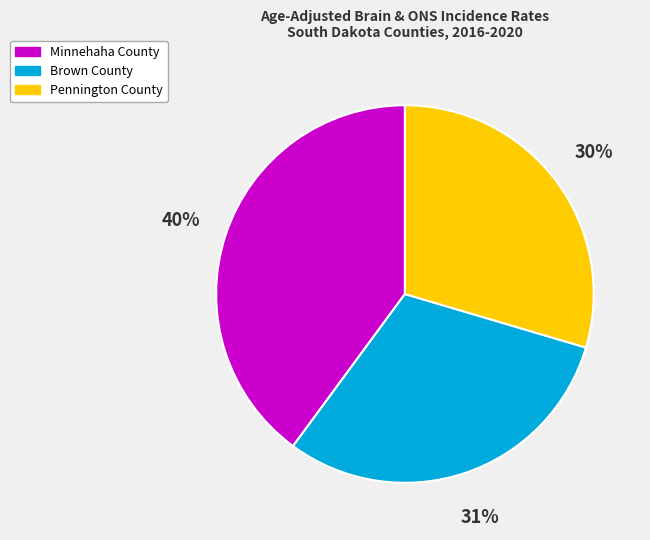

Is the sum of Minnehaha County and Brown County greater than half?

Yes